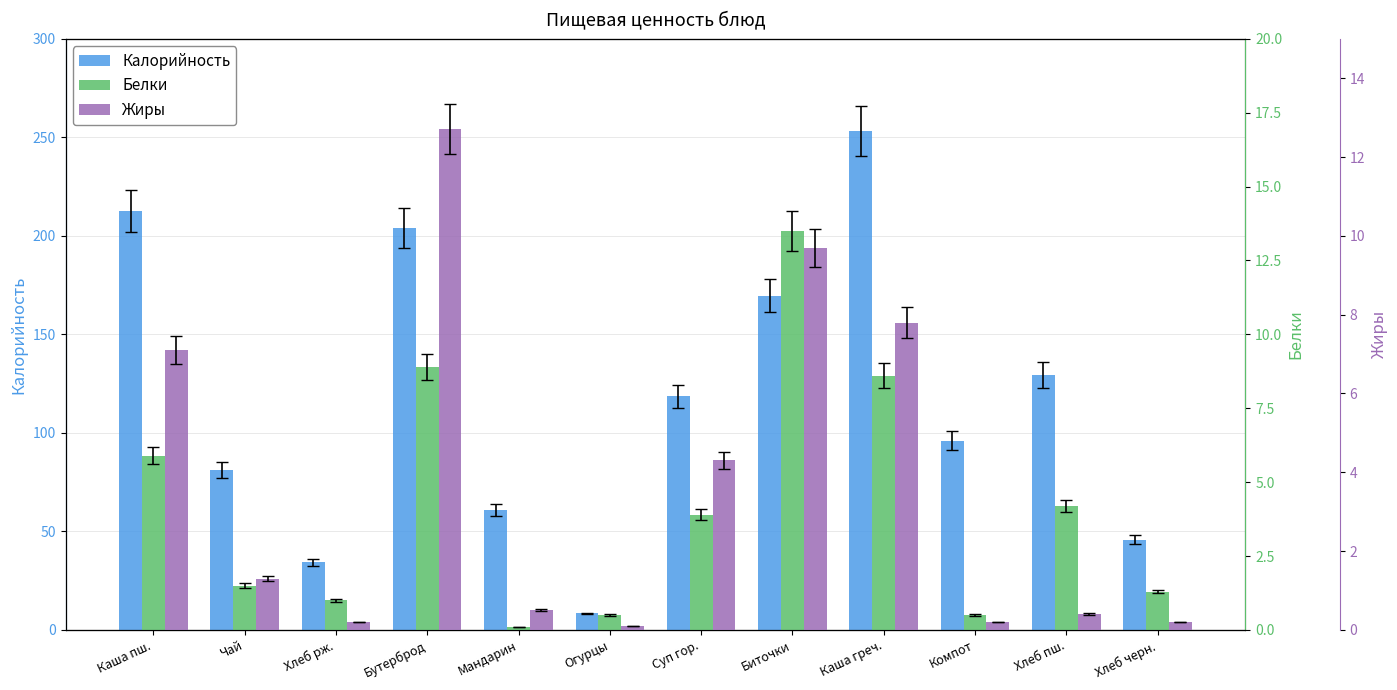

The value of Жиры at Каша пш. is 11.2. True or false?

False